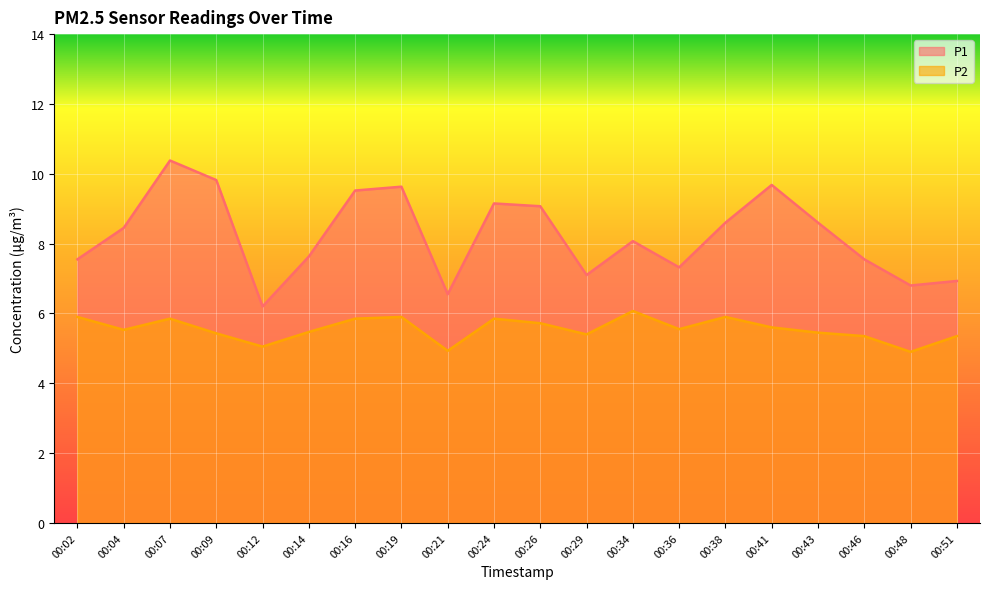

True or false: P1 and P2 intersect in this chart.

False